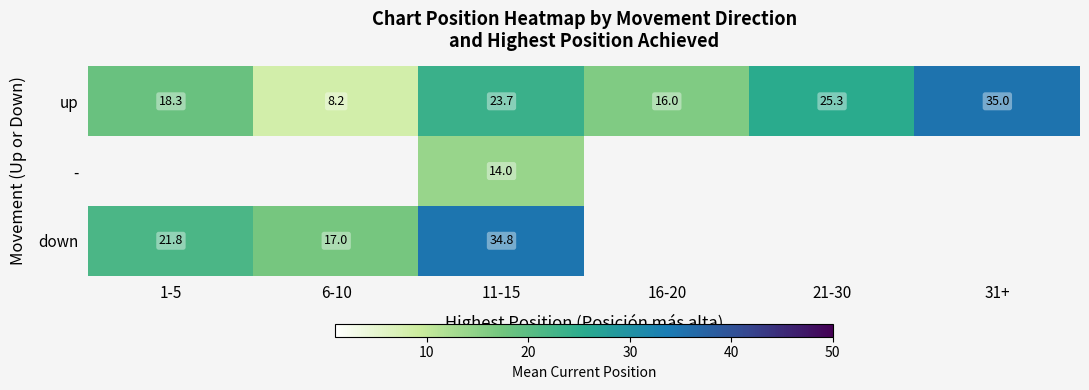

The up series shows 8.2 at 6-10. True or false?

True